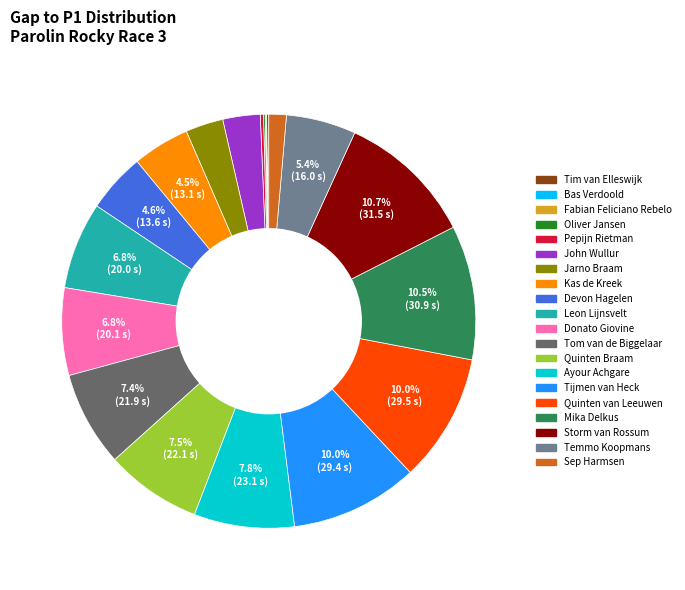

What percentage is NOT represented by Ayour Achgare?

92.2%